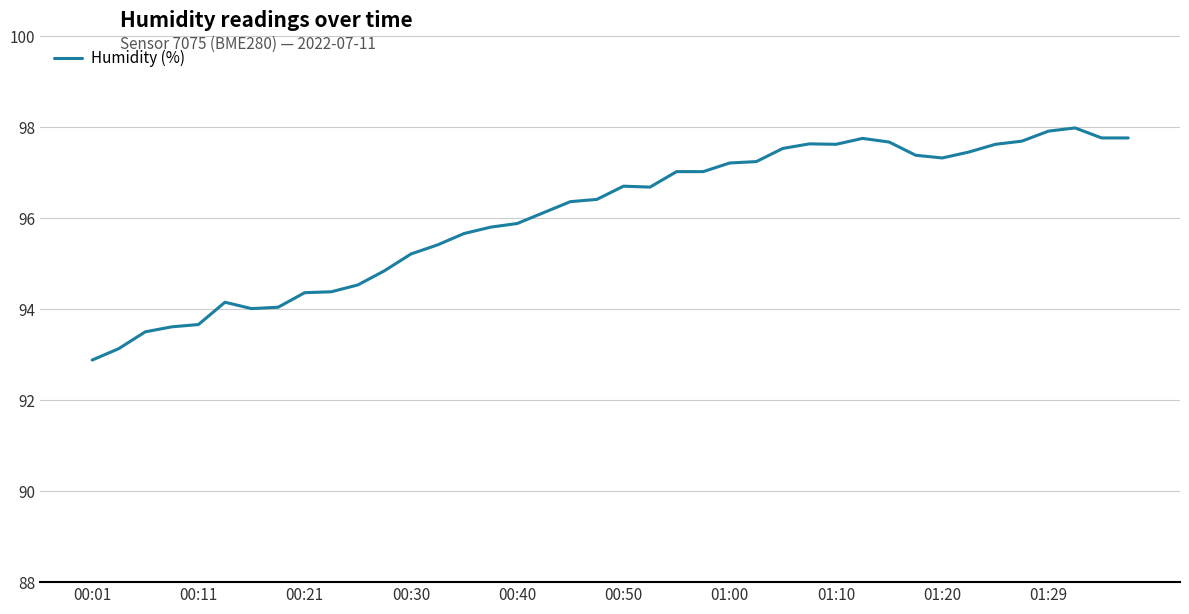

What is the maximum value shown in the chart?

98.0